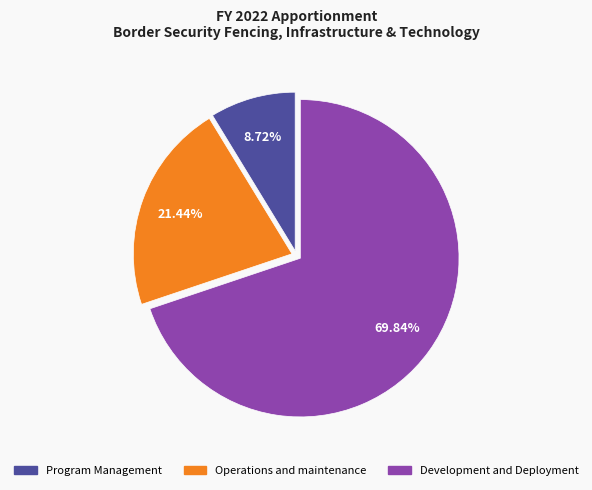

Which slice is the largest?

Development and Deployment